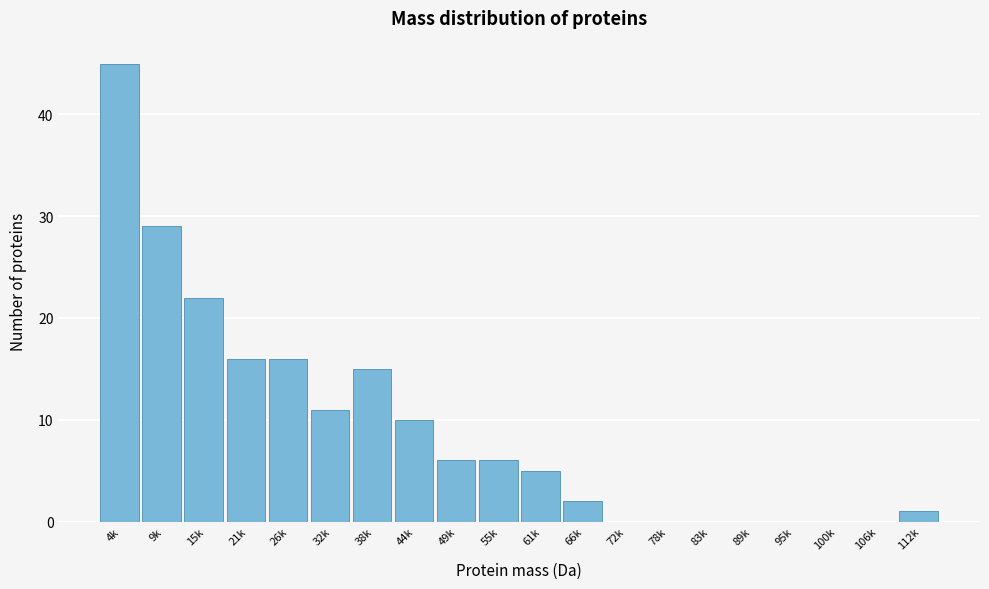

Reading right to left, list all the values displayed in this chart.

112k=1	106k=0	100k=0	95k=0	89k=0	83k=0	78k=0	72k=0	66k=2	61k=5	55k=6	49k=6	44k=10	38k=15	32k=11	26k=16	21k=16	15k=22	9k=29	4k=45